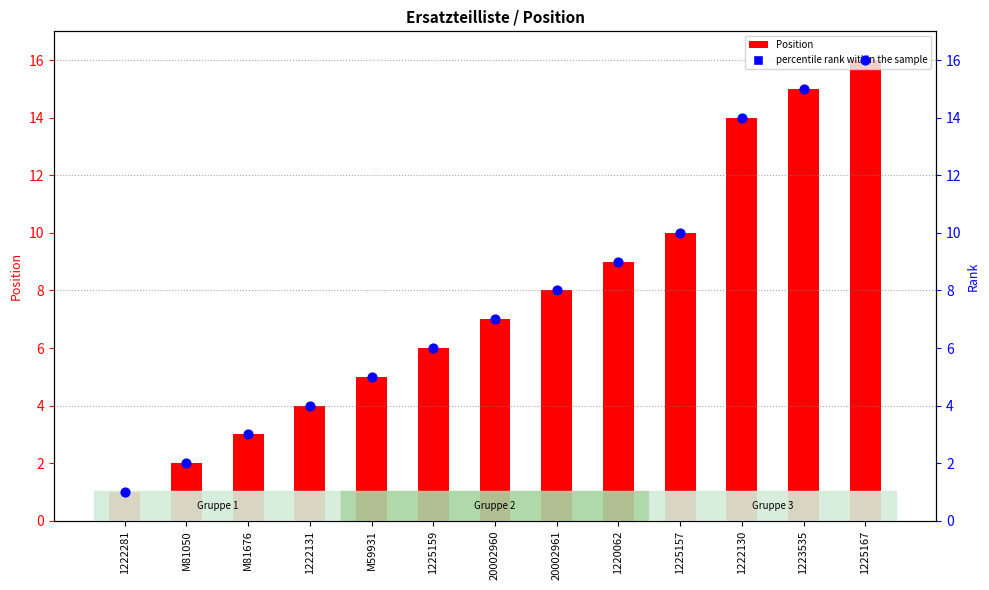

What are all the series names shown in the legend?

Position, percentile rank within the sample